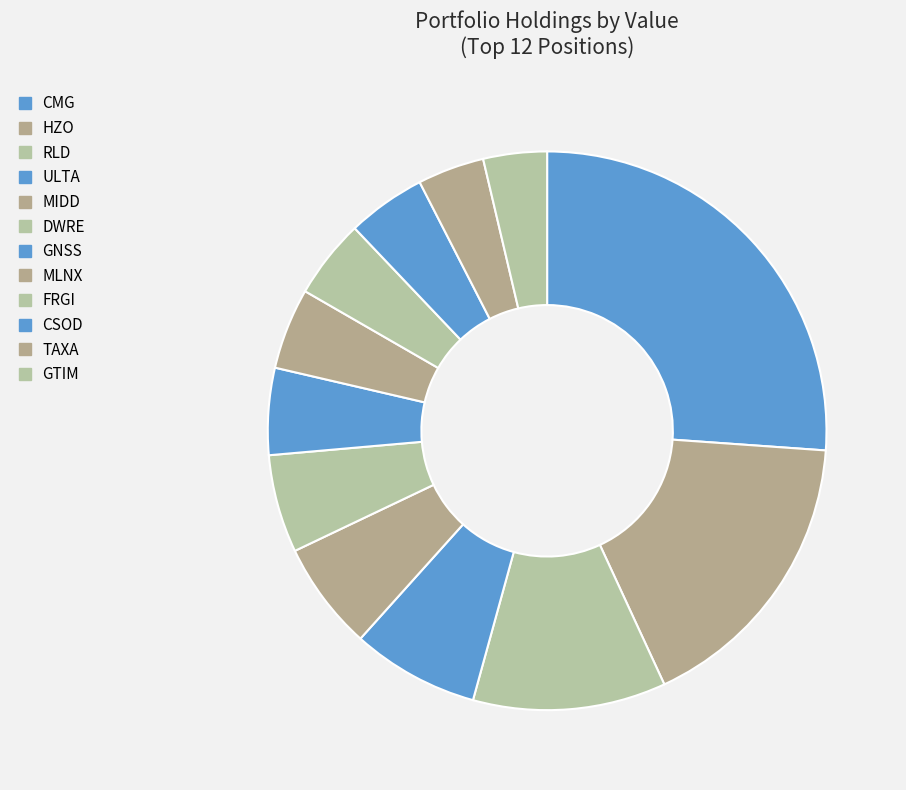

To the nearest percent, what is the average slice percentage?

8%